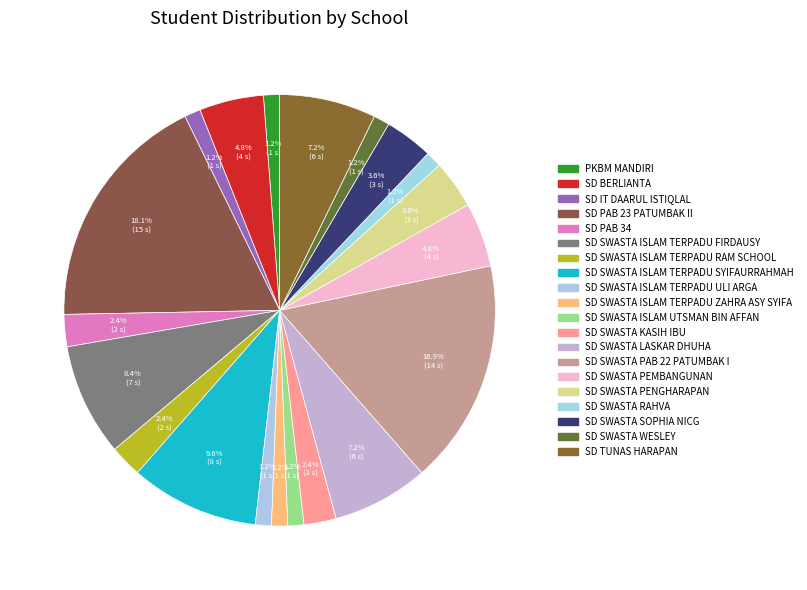

Count the number of slices in the pie.

20